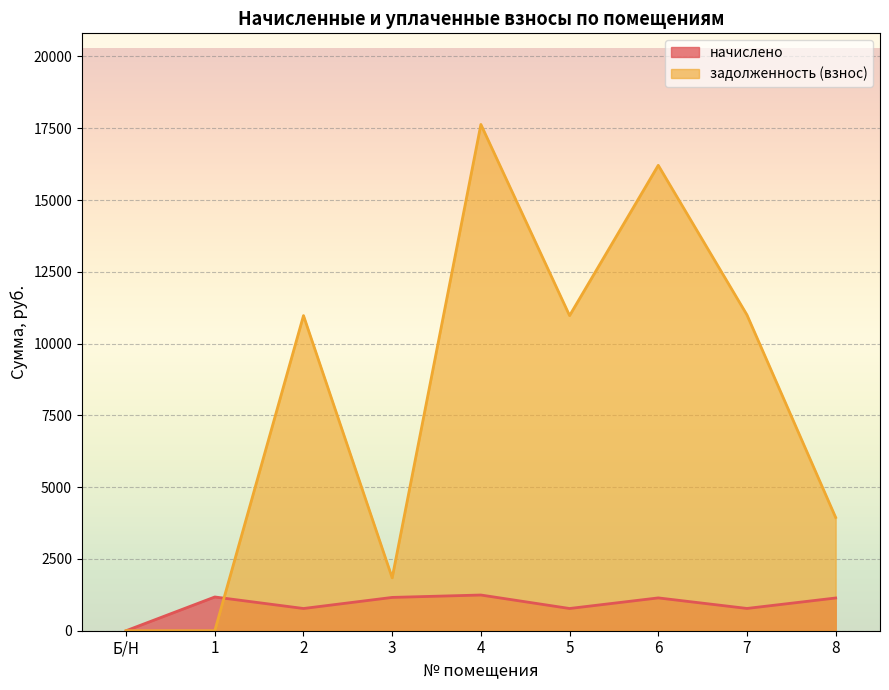

The начислено series shows 474.8 at 5. True or false?

False